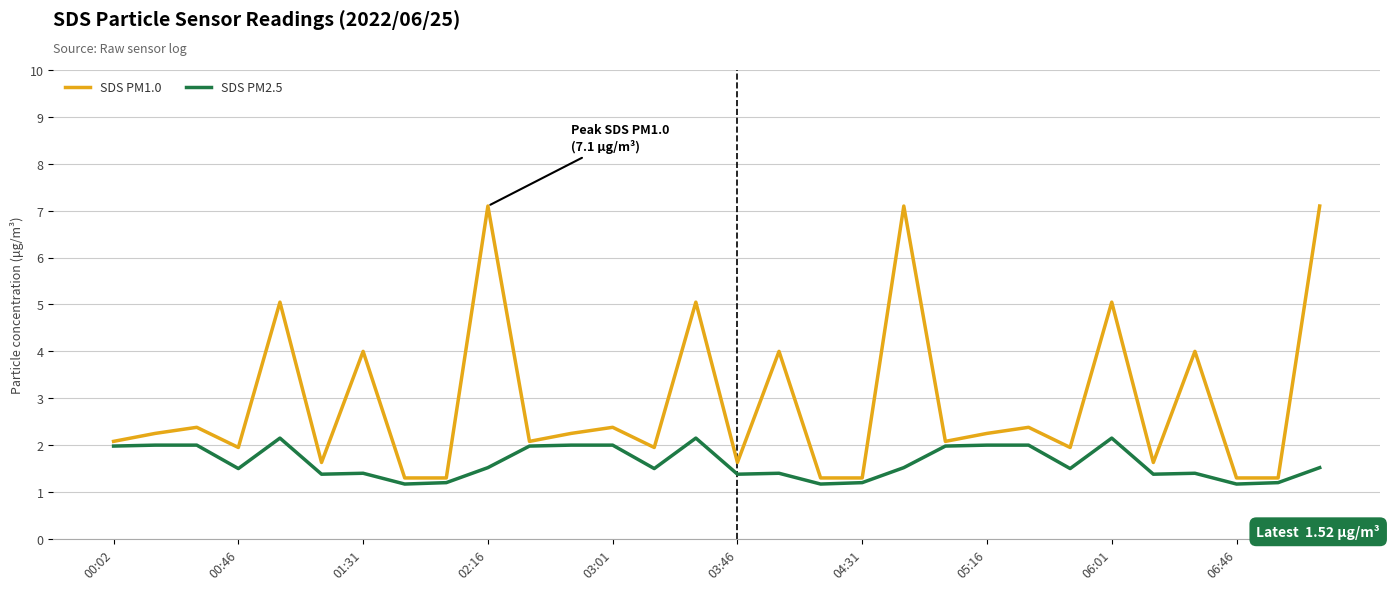

In SDS PM1.0, how many points are higher than both neighbors (excluding endpoints)?

11